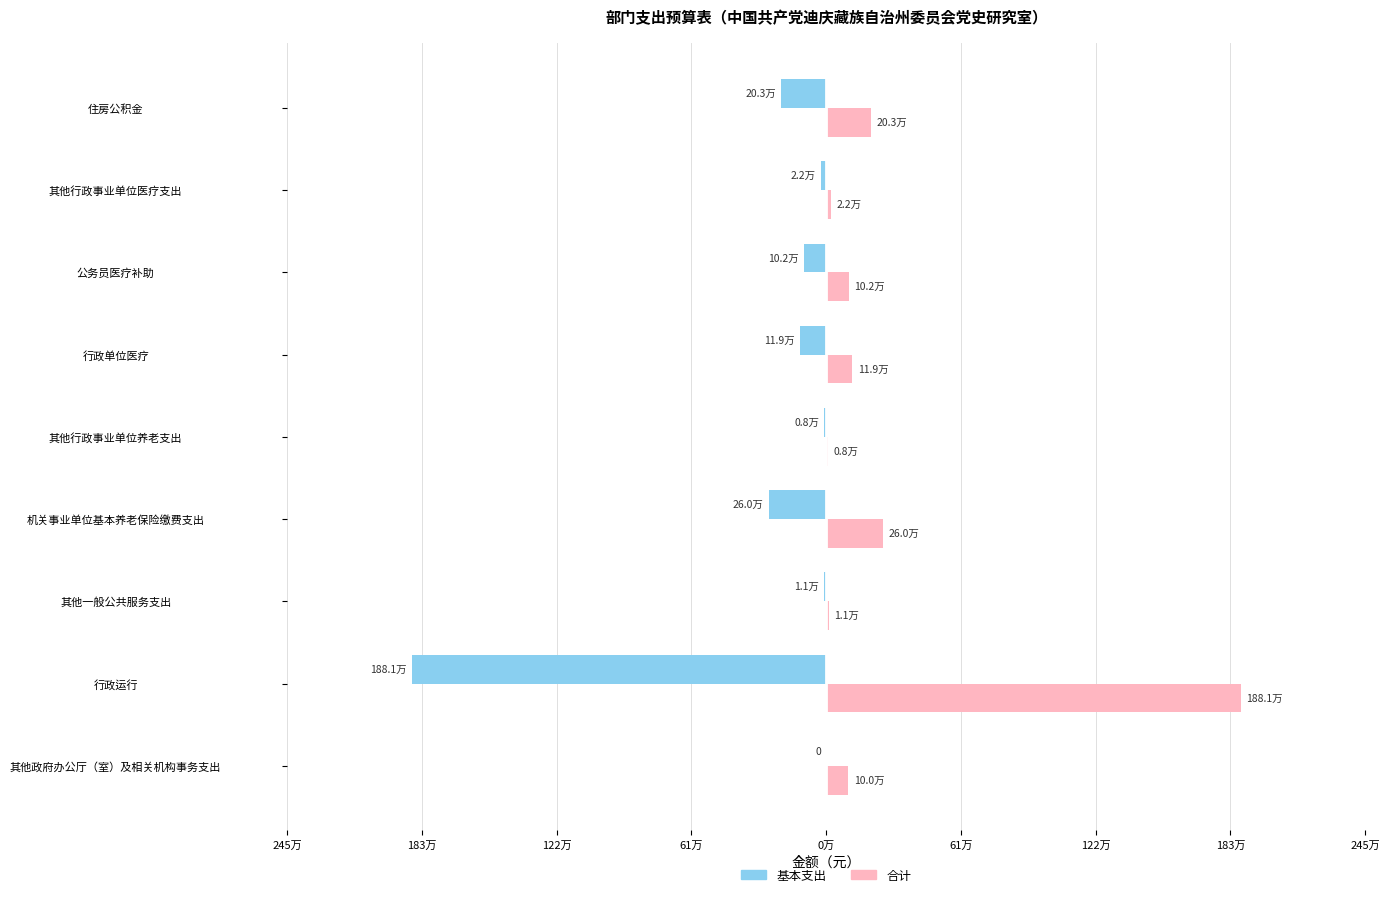

What are all the series names shown in the legend?

基本支出, 合计